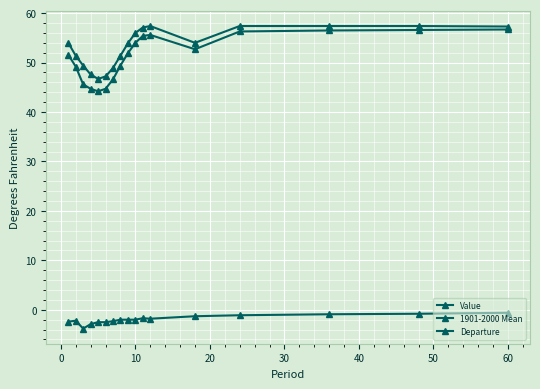

What is the value of the 1901-2000 Mean point at the 15th from the left?

57.4